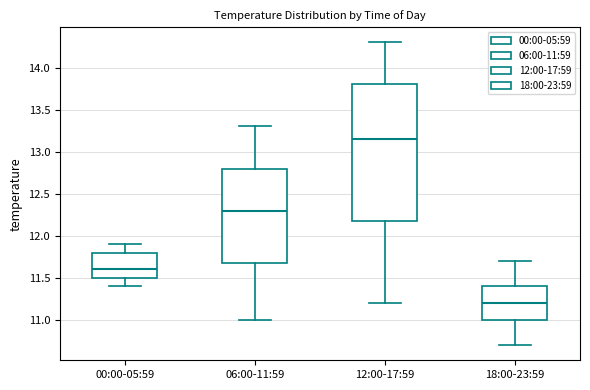

Which box has the lowest median line?

18:00-23:59